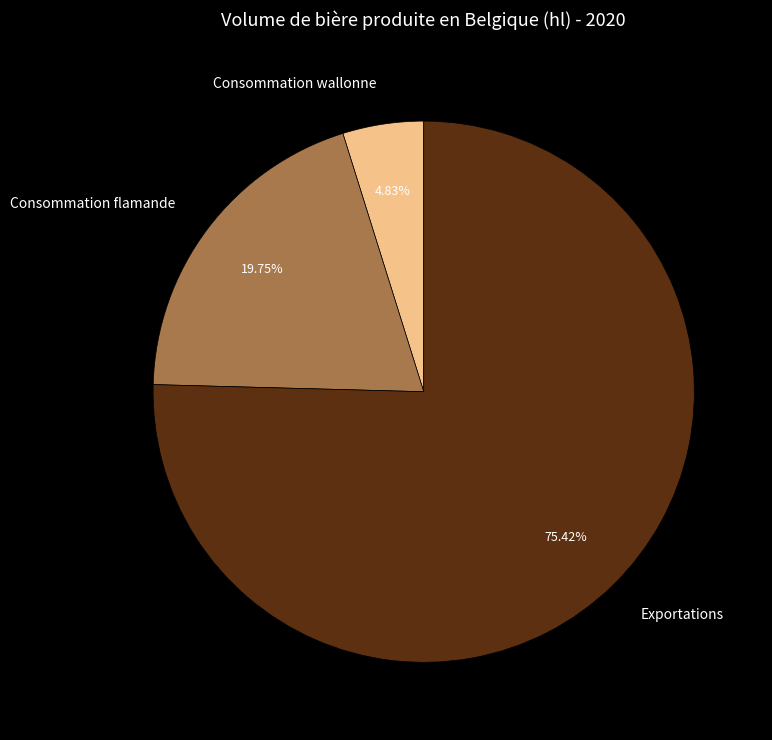

Combined, do Consommation flamande and Consommation wallonne account for over 50%?

No